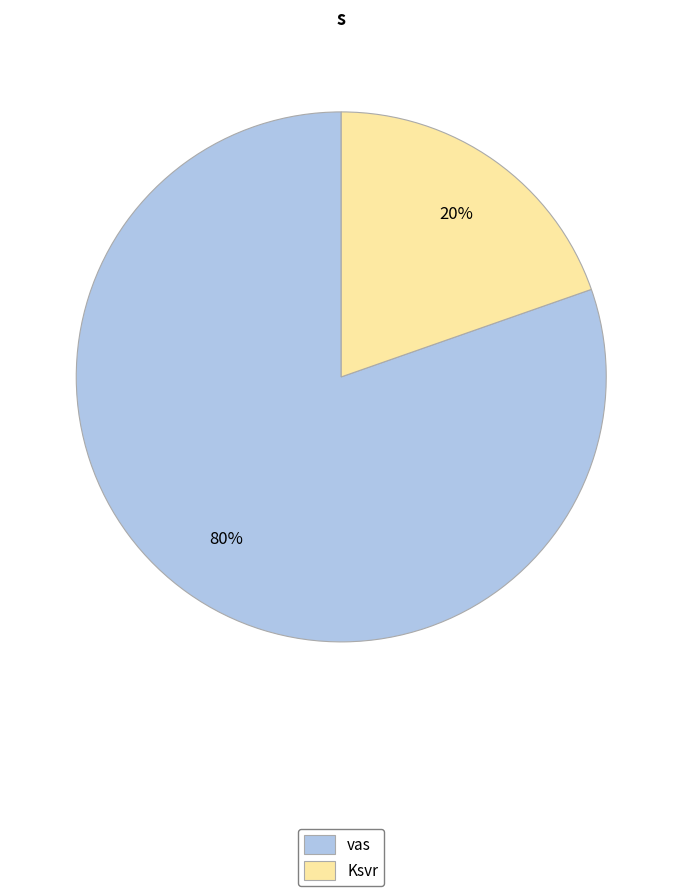

Which slice is the smallest?

Ksvr